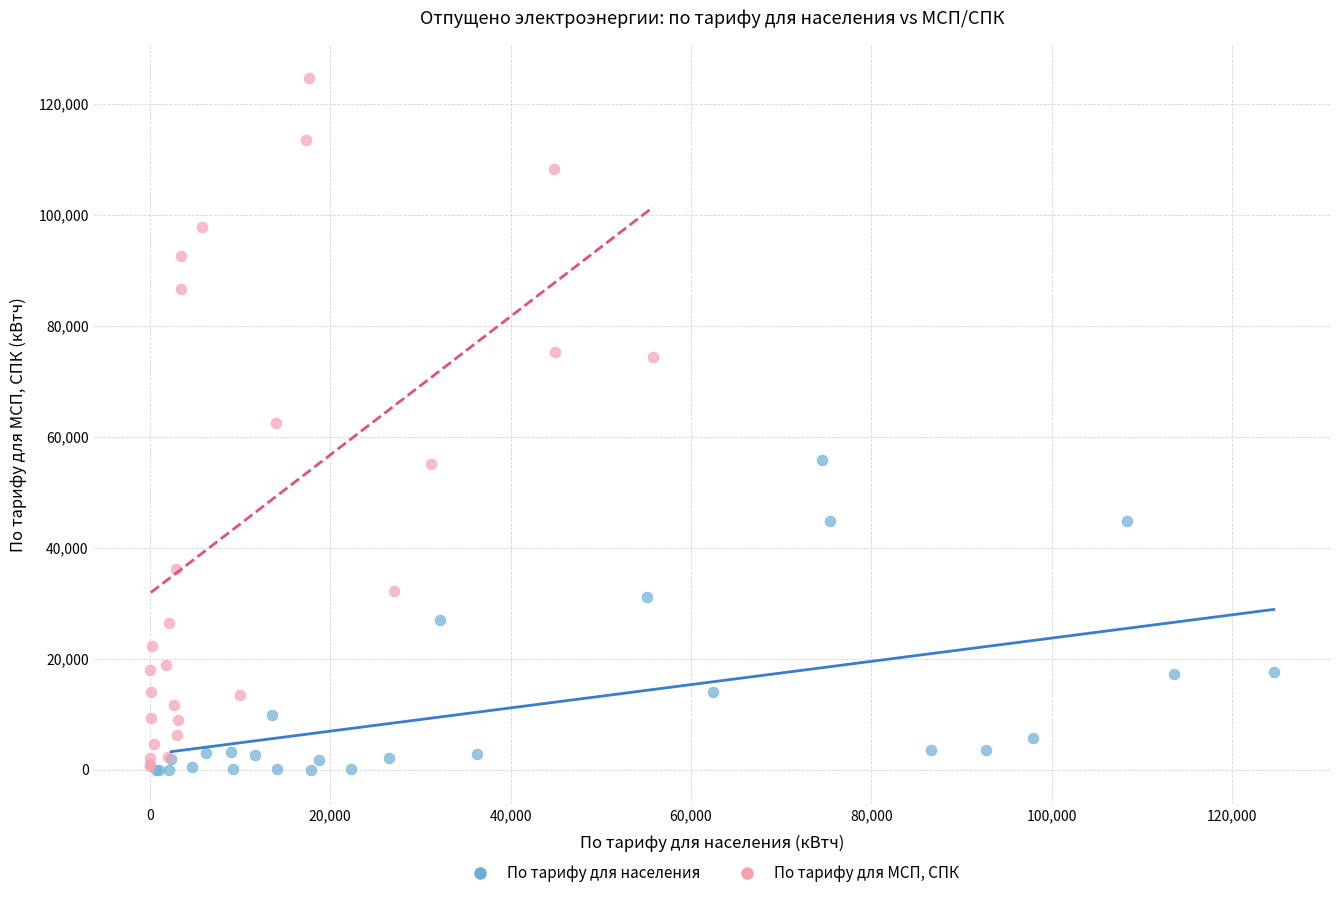

Which series has the widest spread of Y values?

По тарифу для МСП, СПК